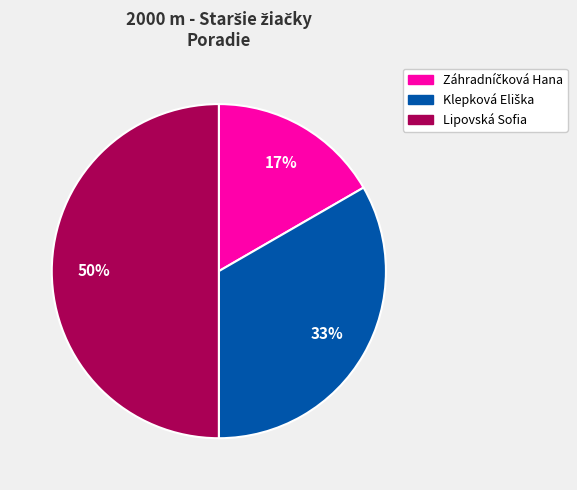

What percentage is the Lipovská Sofia slice, to the nearest percent?

50%